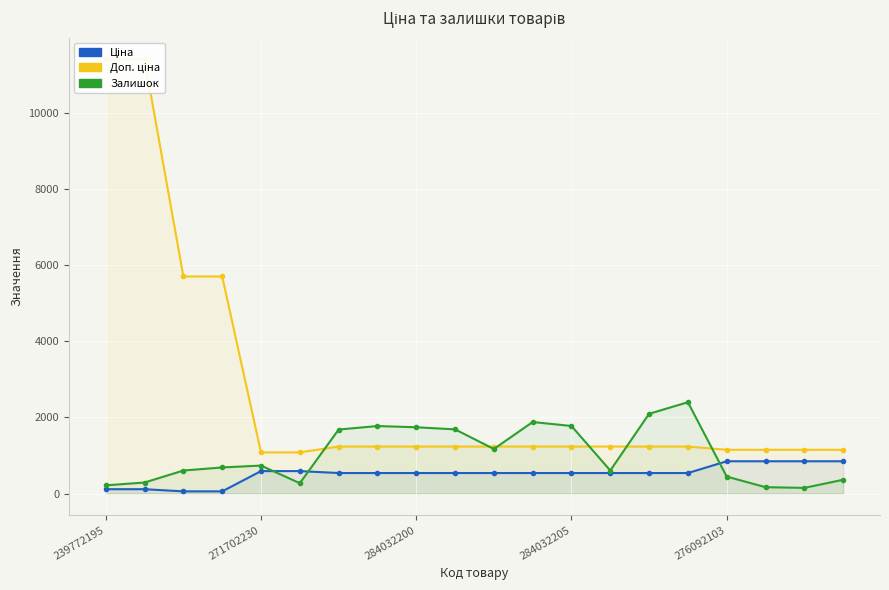

List the series in order of their peak value, highest first.

Доп. ціна, Залишок, Ціна